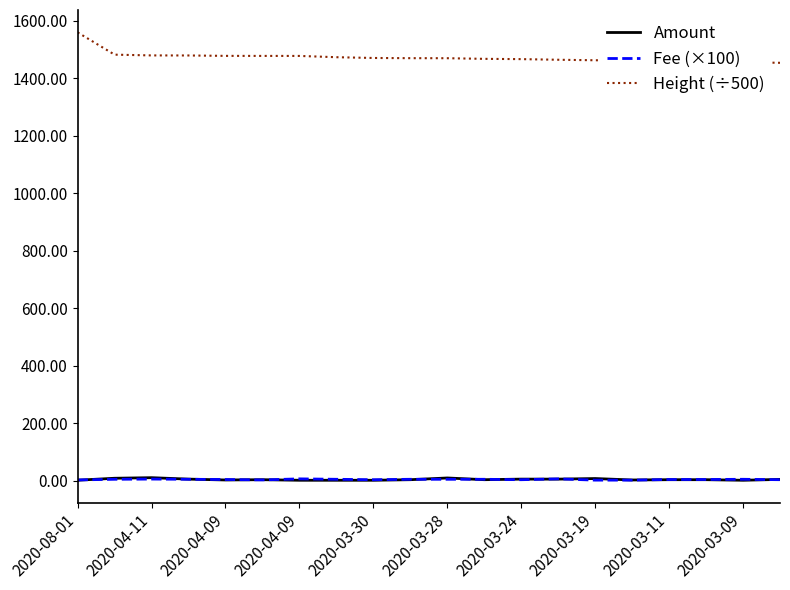

Which series has the largest range (max minus min)?

Height (÷500)